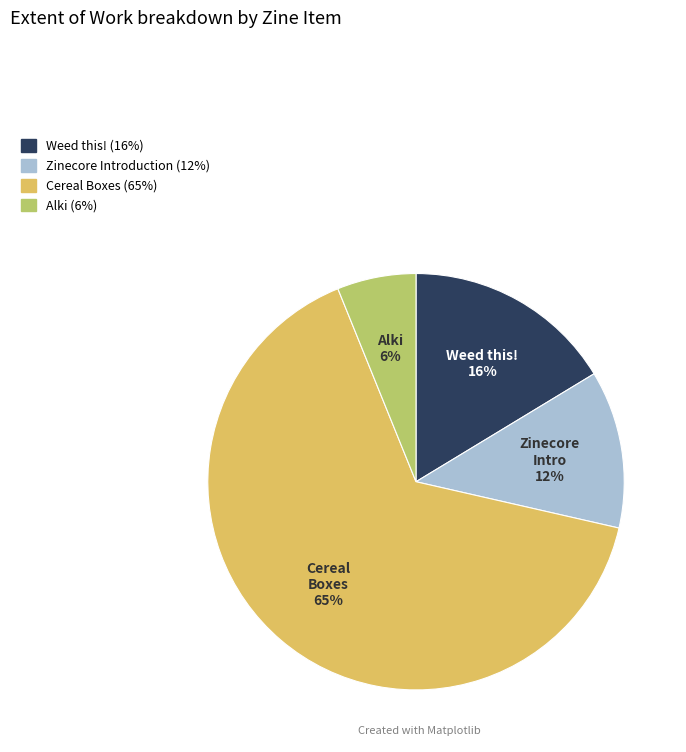

To the nearest percent, what is the average slice percentage?

25%